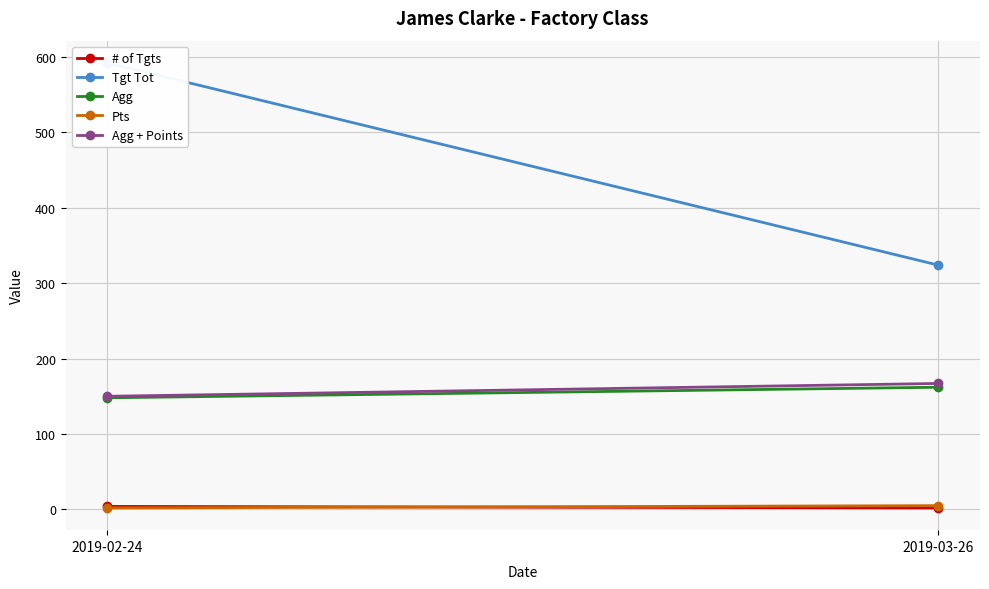

At 2019-03-26, list the series in order from largest to smallest.

Tgt Tot, Agg + Points, Agg, Pts, # of Tgts